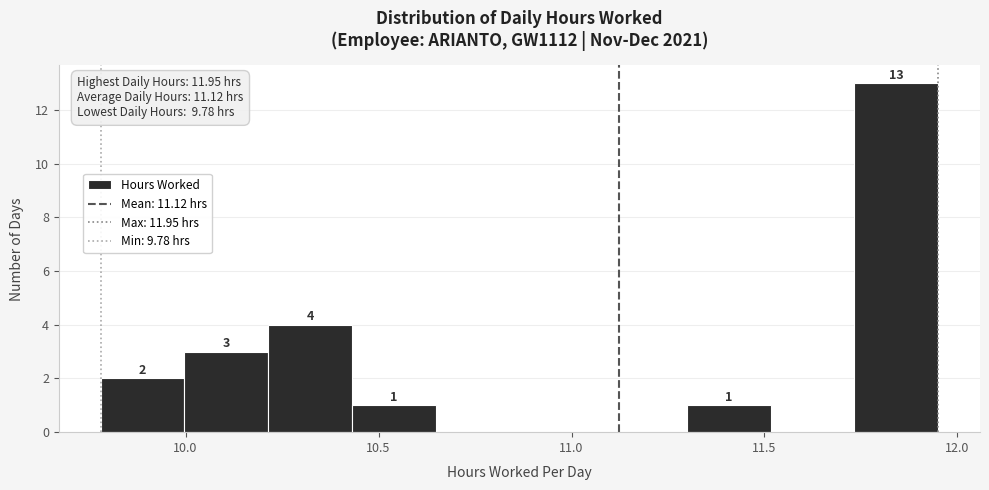

Which range on the x-axis has the tallest bar?

11.75 to 11.95